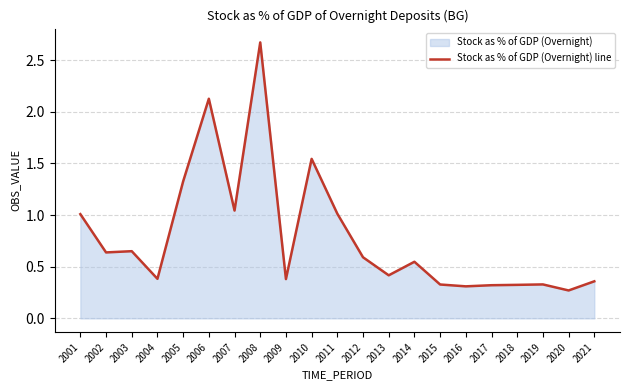

What is the average value?

0.8